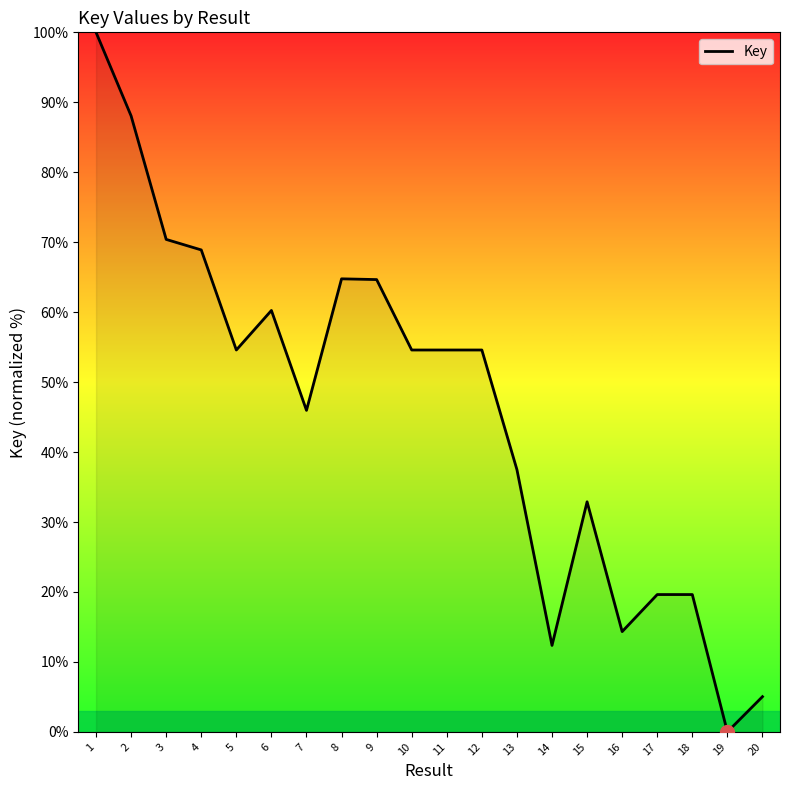

What value does the data have at 8?

64.8